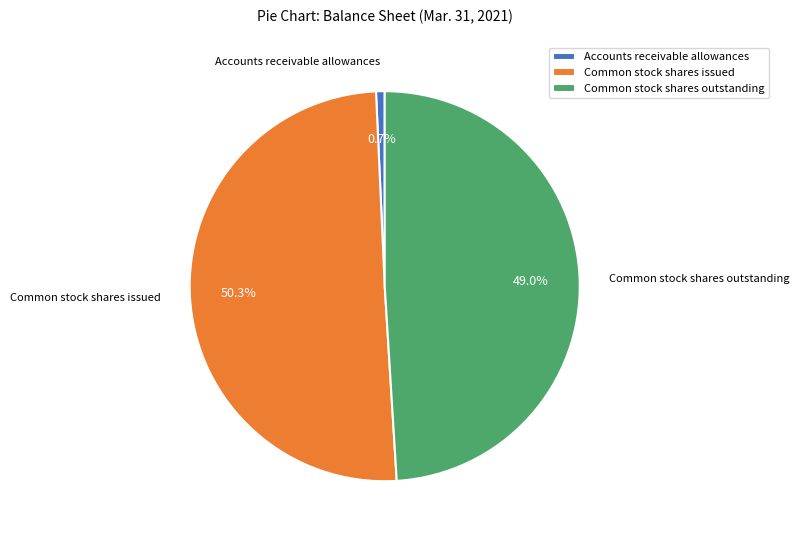

Count the number of slices in the pie.

3